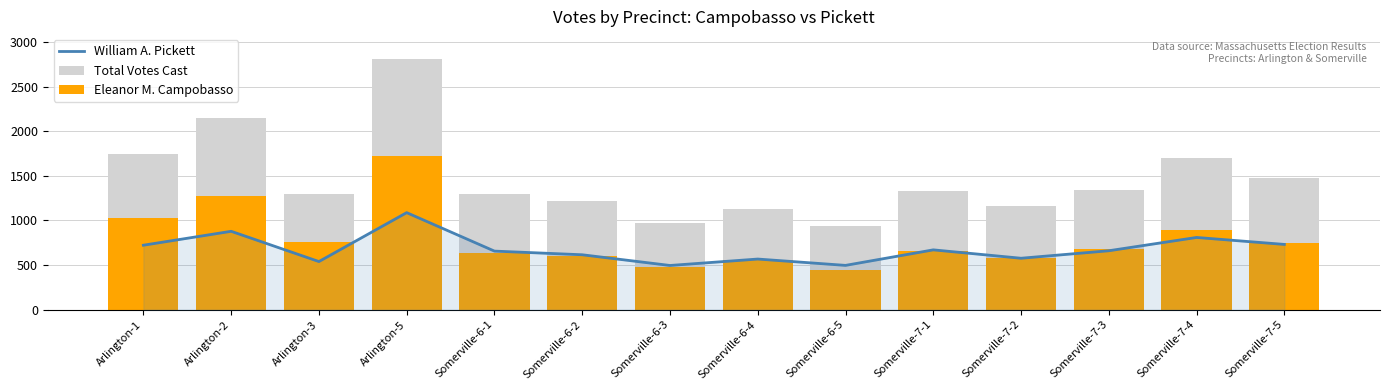

Reading left to right, extract all data points from this chart.

William A. Pickett: 722	878	539	1087	656	615	495	567	496	670	576	660	809	731
Total Votes Cast: 1749	2146	1292	2807	1291	1220	970	1124	937	1328	1159	1338	1698	1473
Eleanor M. Campobasso: 1027	1268	753	1720	635	605	475	557	441	658	583	678	889	742